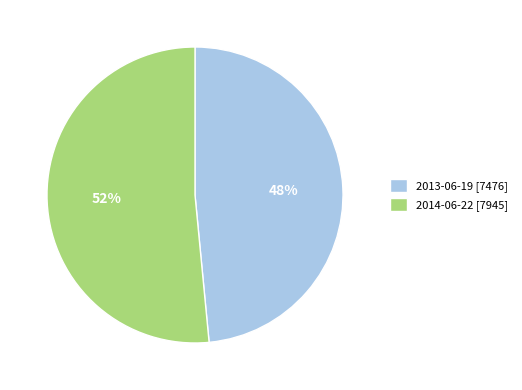

Combined, do 2013-06-19 and 2014-06-22 account for over 50%?

Yes